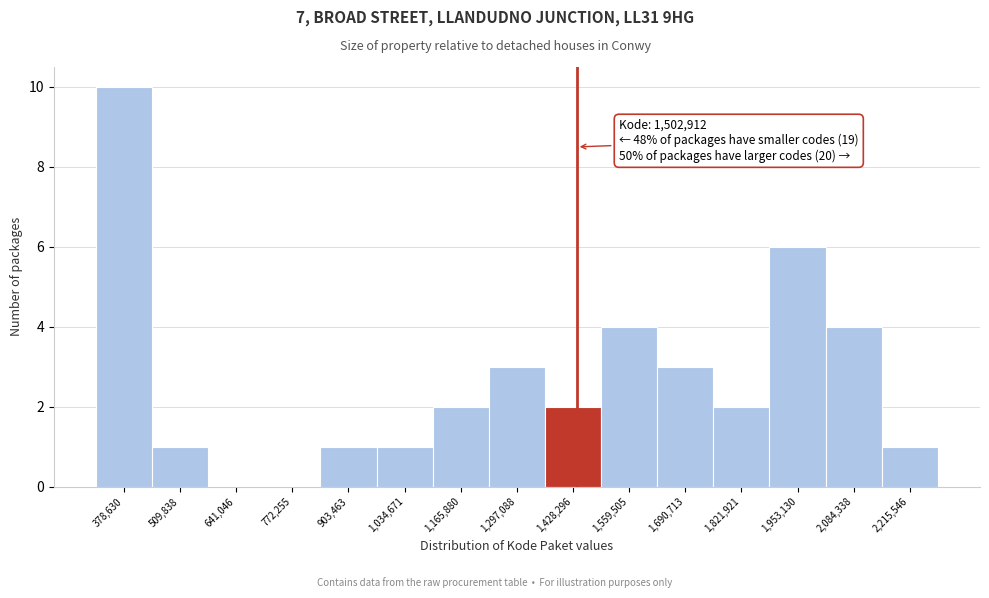

Reading left to right, transcribe all the data shown in this chart.

378,630=10	509,838=1	641,046=0	772,255=0	903,463=1	1,034,671=1	1,165,880=2	1,297,088=3	1,428,296=2	1,559,505=4	1,690,713=3	1,821,921=2	1,953,130=6	2,084,338=4	2,215,546=1